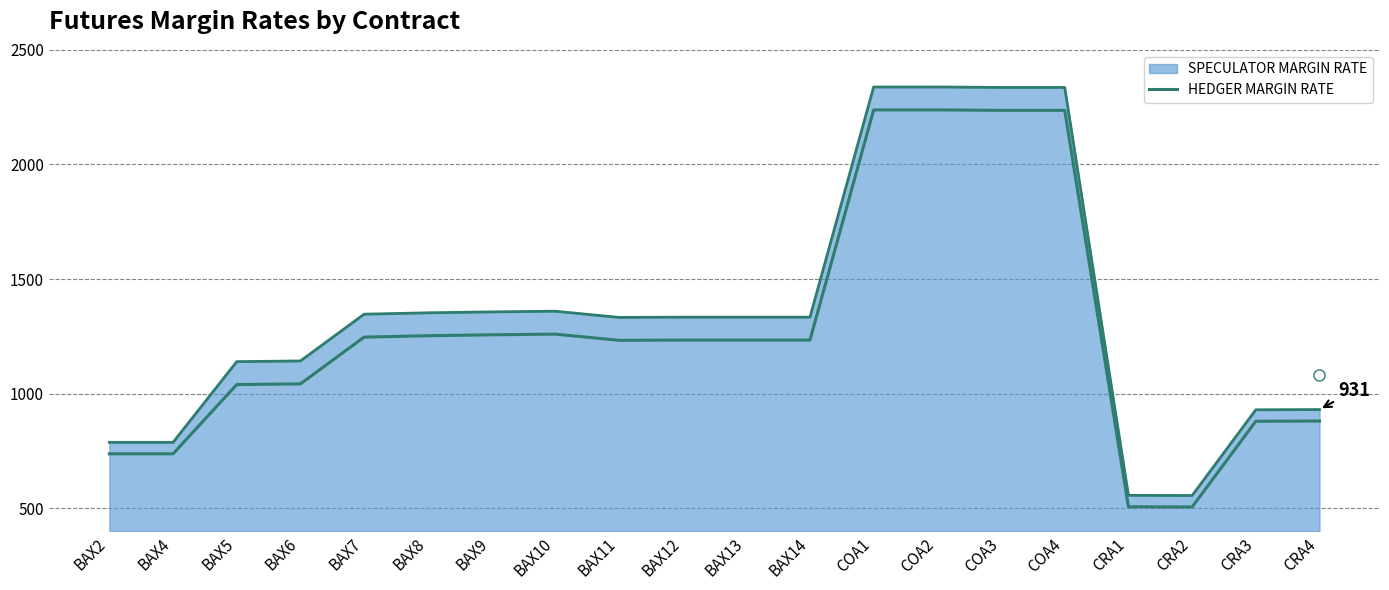

What is the minimum value shown in the chart?

506